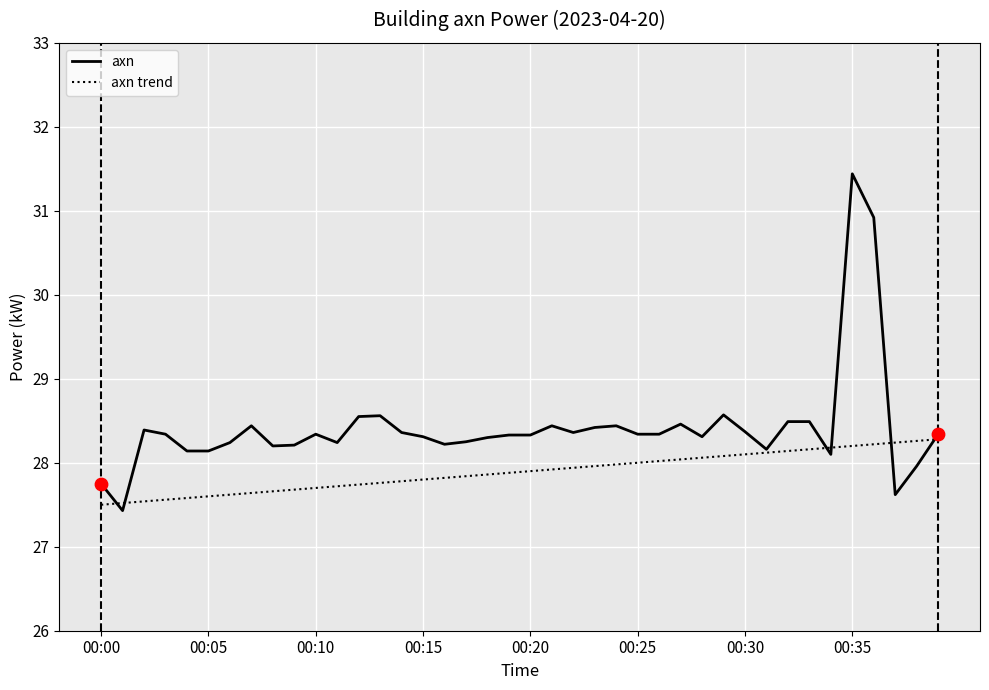

At how many categories does at least one series exceed 27?

40